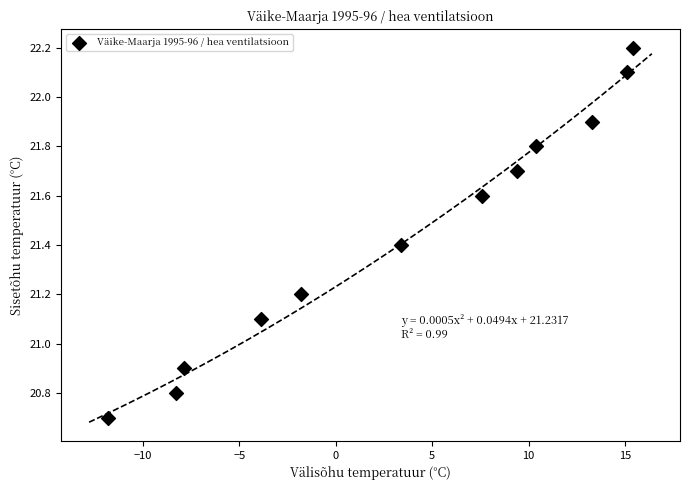

What is the range of Y values (max minus min)?

1.5